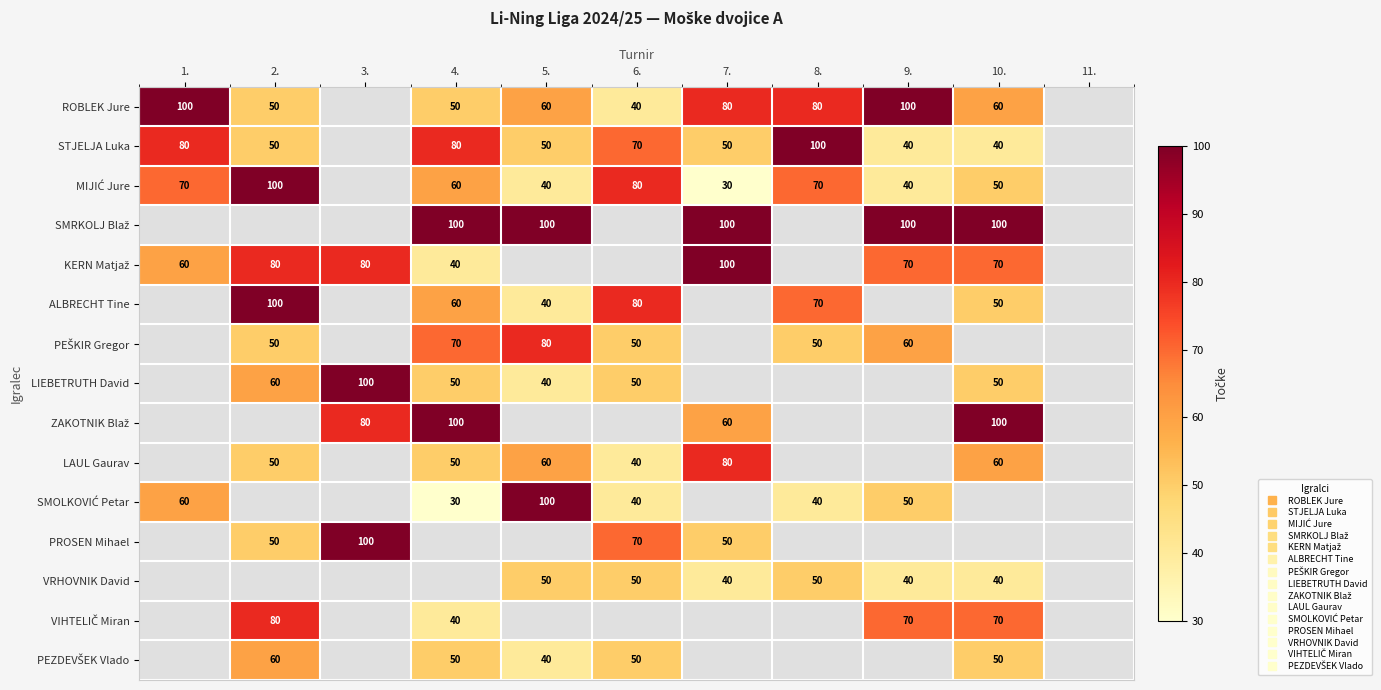

At how many categories does at least one series exceed 54?

10